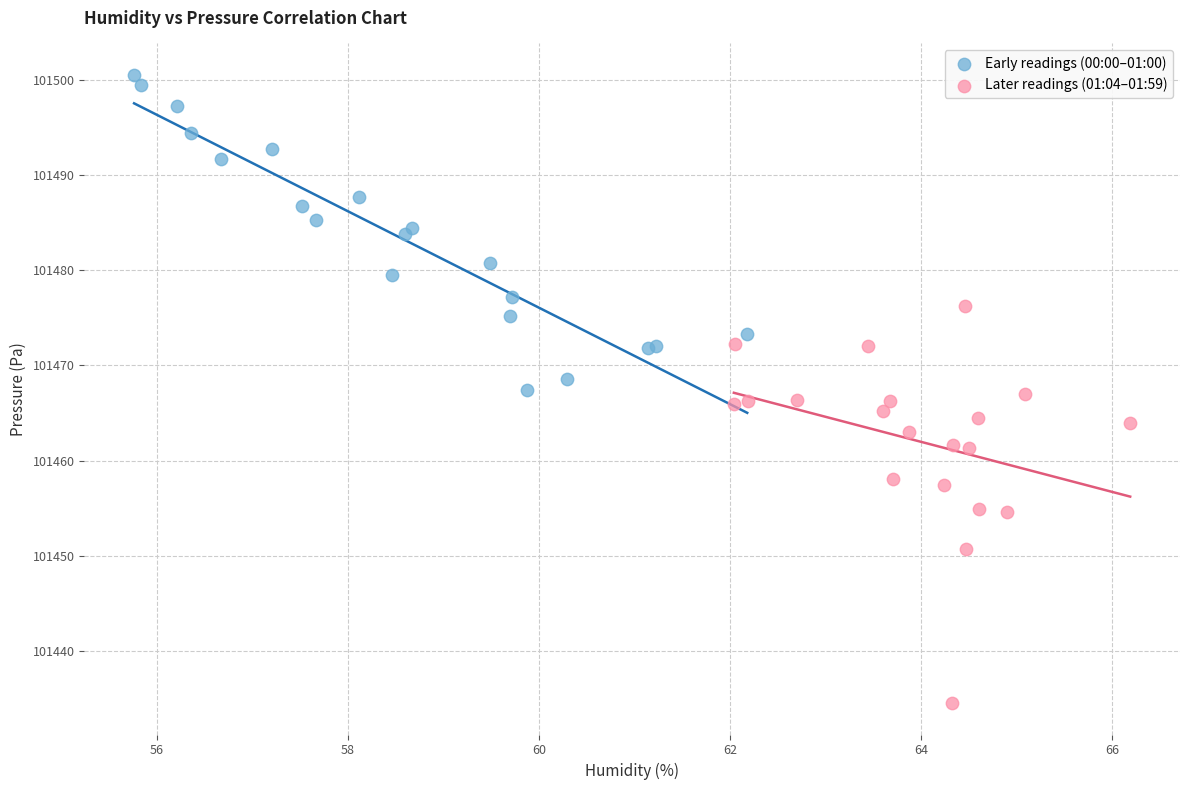

Which series reaches the maximum Y coordinate?

Early readings (00:00–01:00)